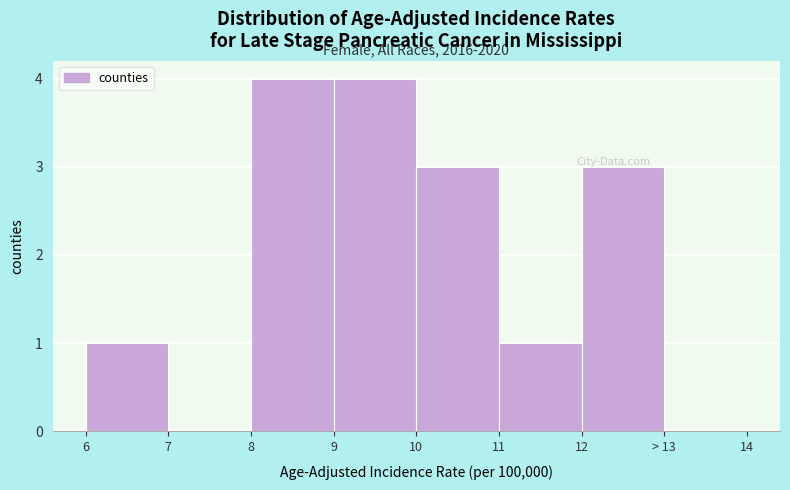

Reading left to right, what are all the values shown in this chart?

6=1	7=0	8=4	9=4	10=3	11=1	12=3	> 13=0